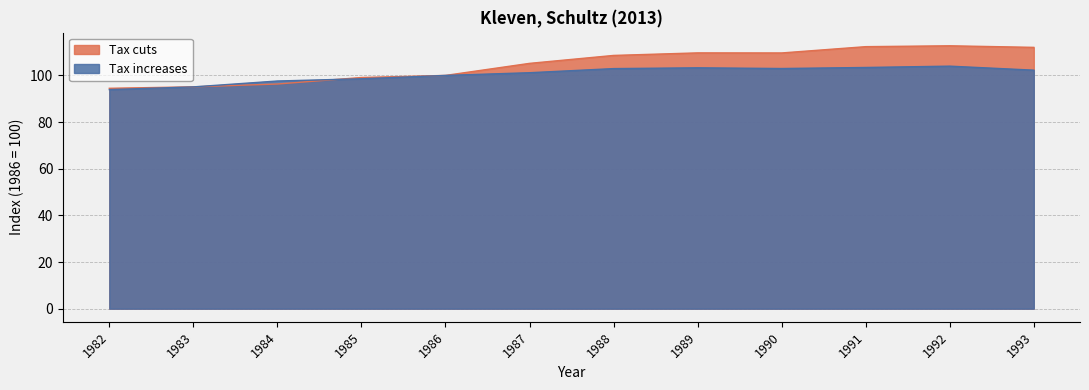

Reading left to right, transcribe all the data shown in this chart.

Tax cuts: 1982=94.5	1983=95.1	1984=96.3	1985=99.1	1986=100.0	1987=105.2	1988=108.6	1989=109.7	1990=109.6	1991=112.3	1992=112.7	1993=112.0
Tax increases: 1982=93.9	1983=95.1	1984=97.6	1985=98.6	1986=100.0	1987=101.2	1988=102.9	1989=103.3	1990=103.0	1991=103.4	1992=104.0	1993=102.3